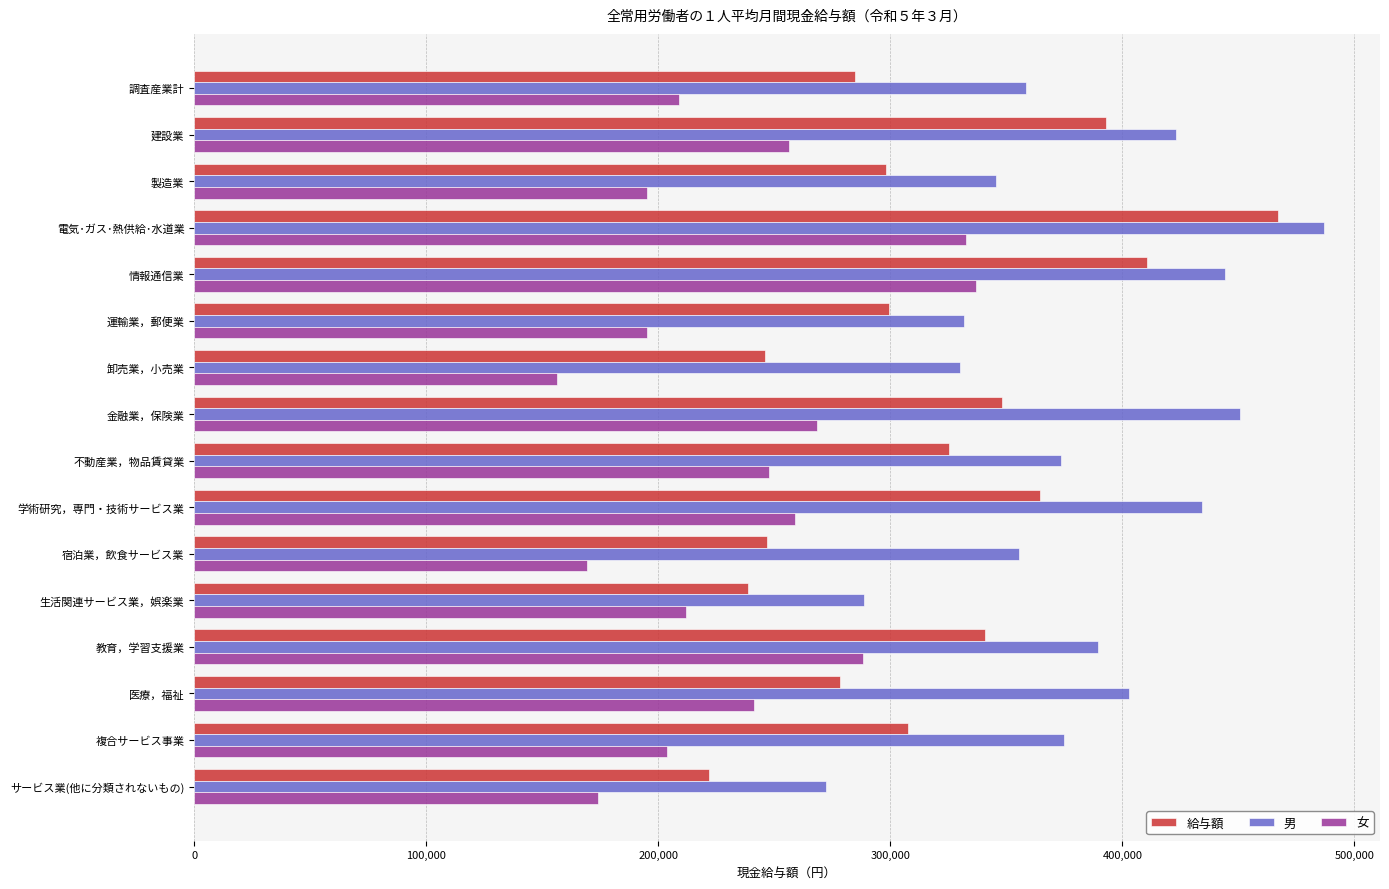

Which category has the lowest value across all series?

卸売業，小売業